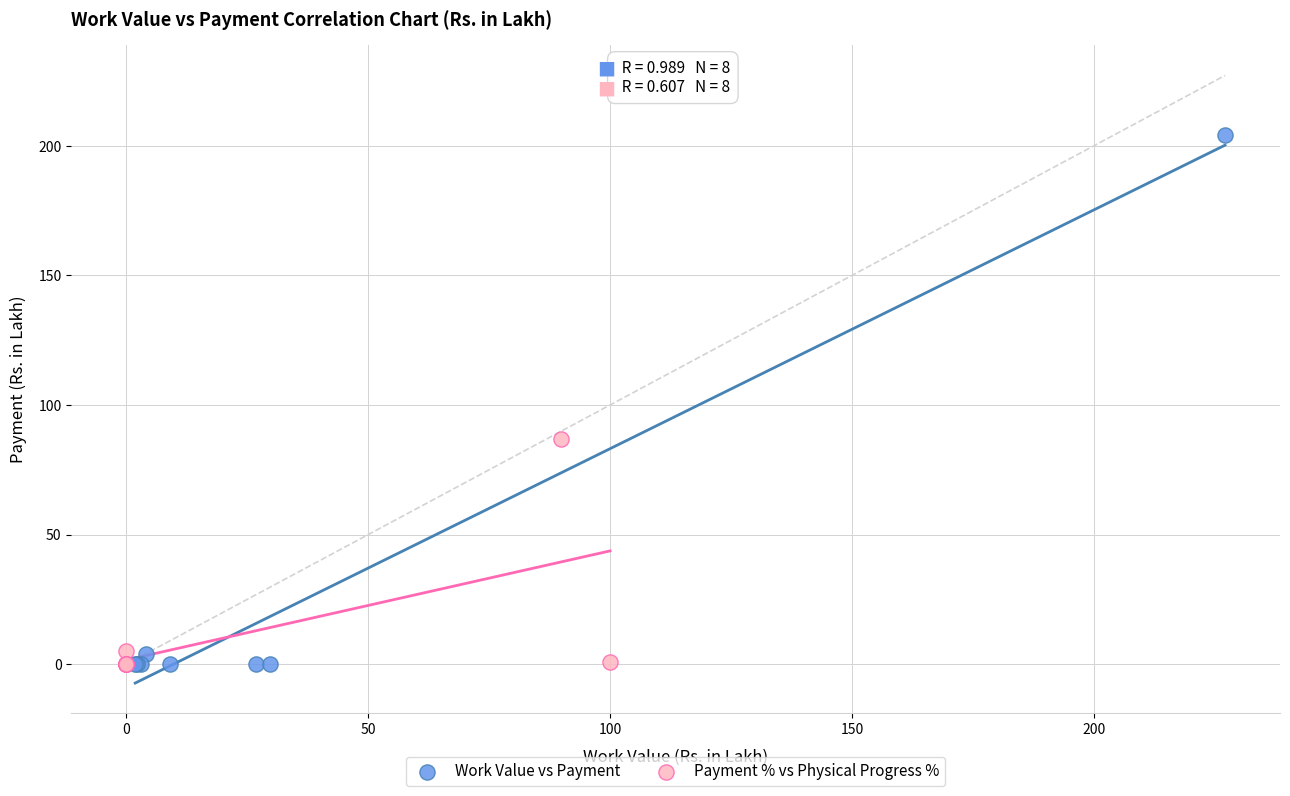

Which series contains the highest Y value?

Work Value vs Payment